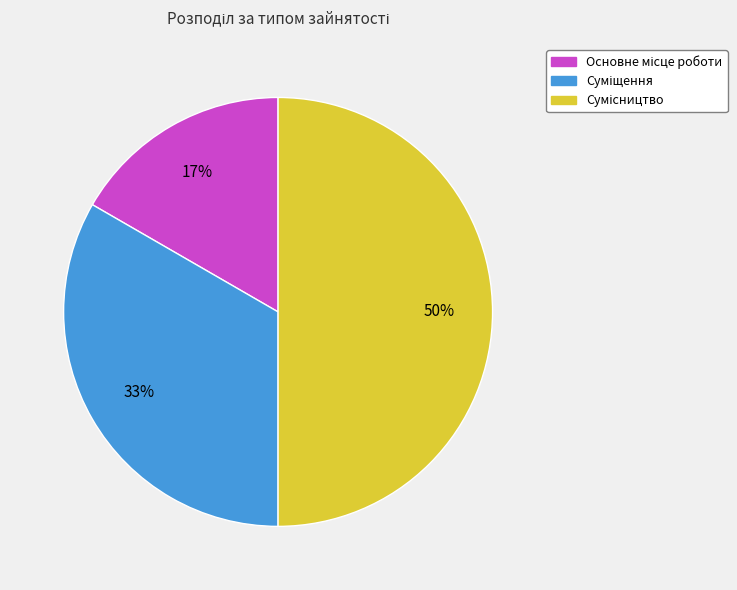

To the nearest percent, what is the average slice percentage?

33%